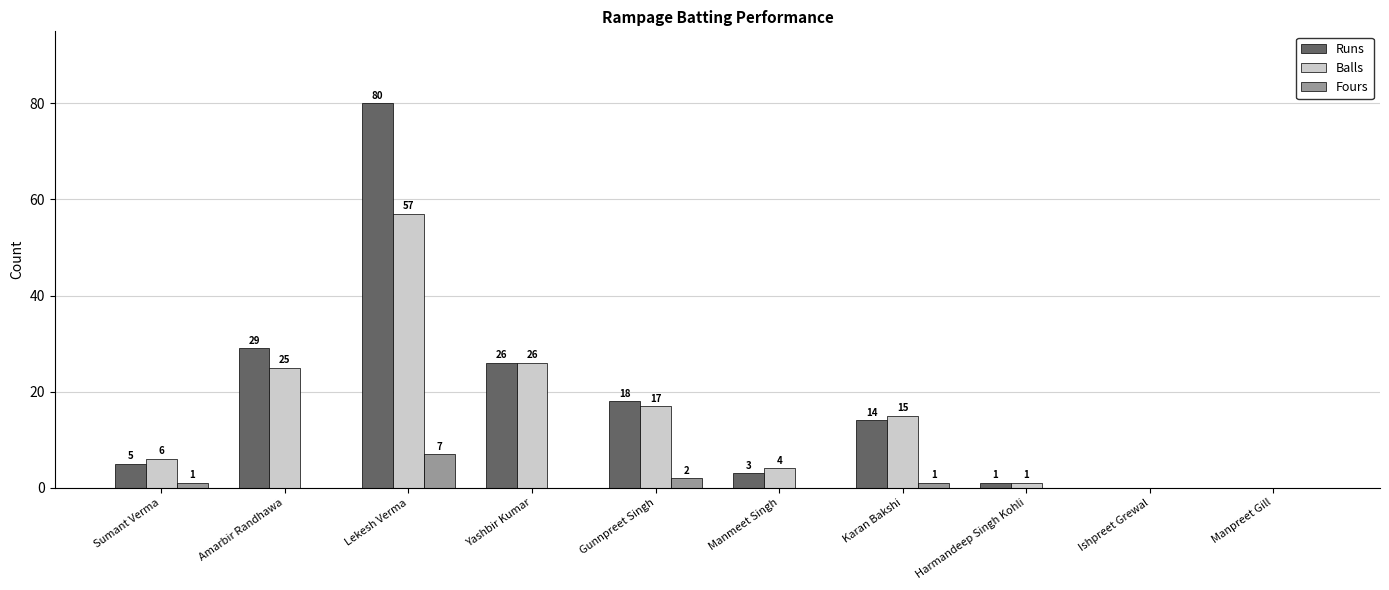

Reading left to right, transcribe all the data shown in this chart.

Runs: Sumant Verma=5	Amarbir Randhawa=29	Lekesh Verma=80	Yashbir Kumar=26	Gunnpreet Singh=18	Manmeet Singh=3	Karan Bakshi=14	Harmandeep Singh Kohli=1	Ishpreet Grewal=0	Manpreet Gill=0
Balls: Sumant Verma=6	Amarbir Randhawa=25	Lekesh Verma=57	Yashbir Kumar=26	Gunnpreet Singh=17	Manmeet Singh=4	Karan Bakshi=15	Harmandeep Singh Kohli=1	Ishpreet Grewal=0	Manpreet Gill=0
Fours: Sumant Verma=1	Amarbir Randhawa=0	Lekesh Verma=7	Yashbir Kumar=0	Gunnpreet Singh=2	Manmeet Singh=0	Karan Bakshi=1	Harmandeep Singh Kohli=0	Ishpreet Grewal=0	Manpreet Gill=0